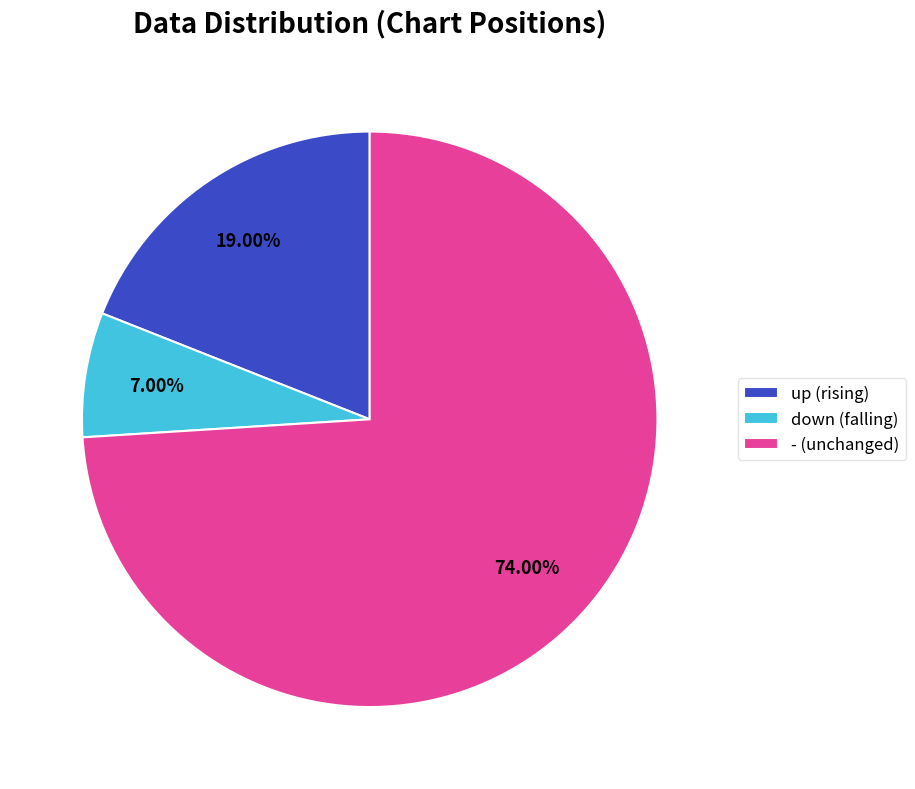

How many slices are in this pie chart?

3